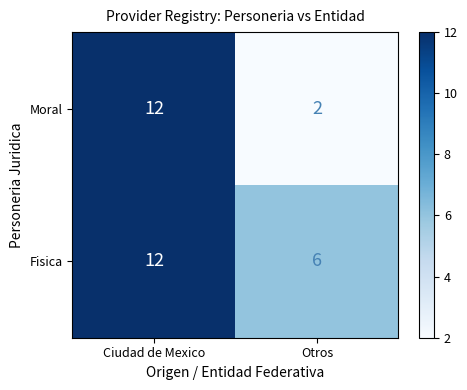

What is the approximate value of Moral at Ciudad de Mexico, to the nearest 5?

10